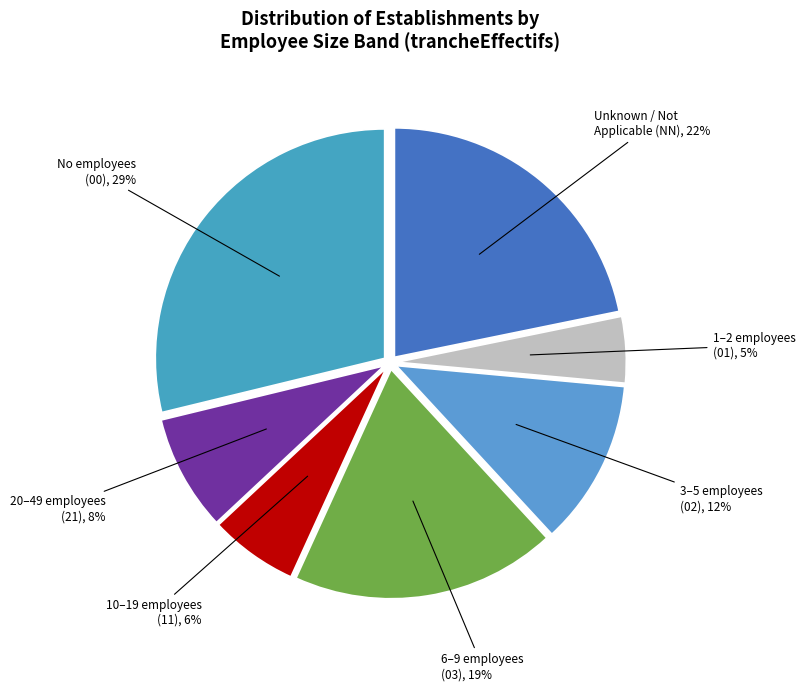

Count the number of slices in the pie.

7